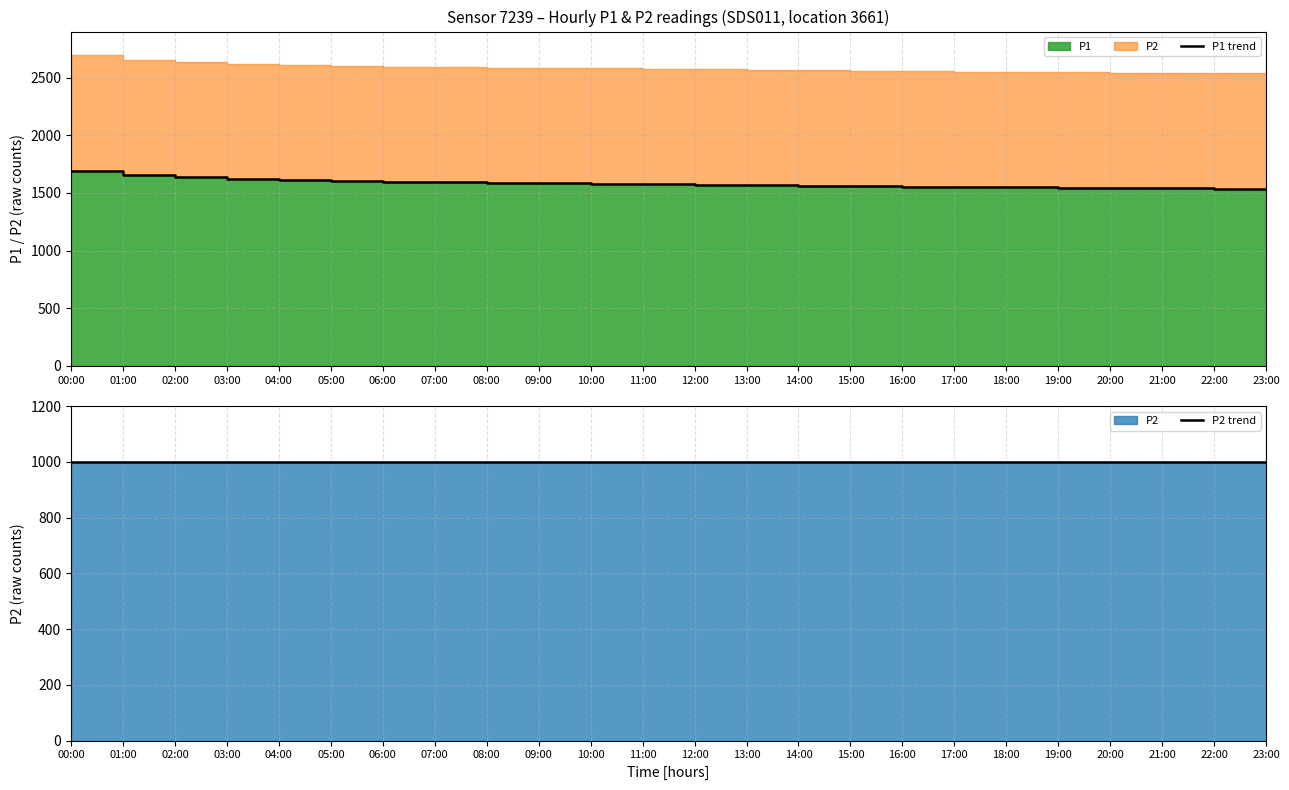

What is the minimum value shown in the chart?

999.9